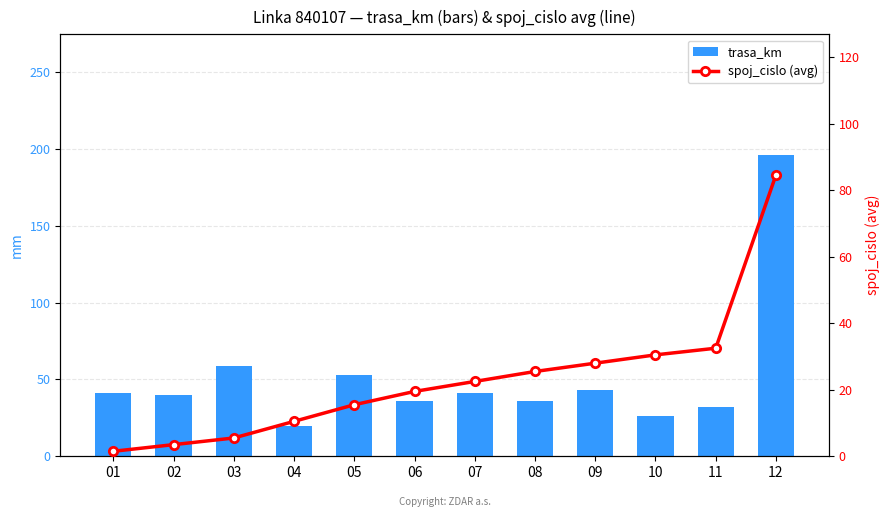

How many data points in trasa_km are less than 41?

6